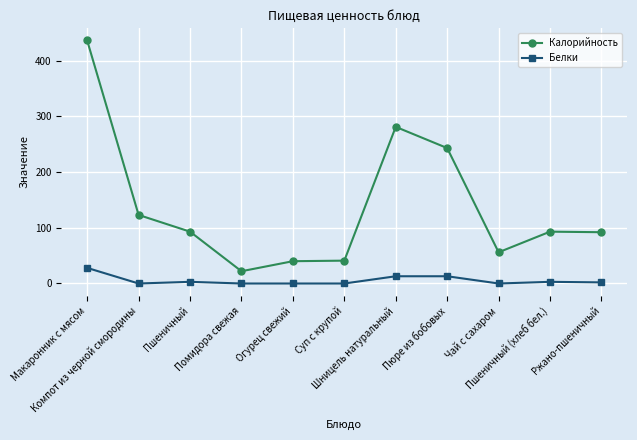

What is the label of the 6th point from the left?

Суп с крупой